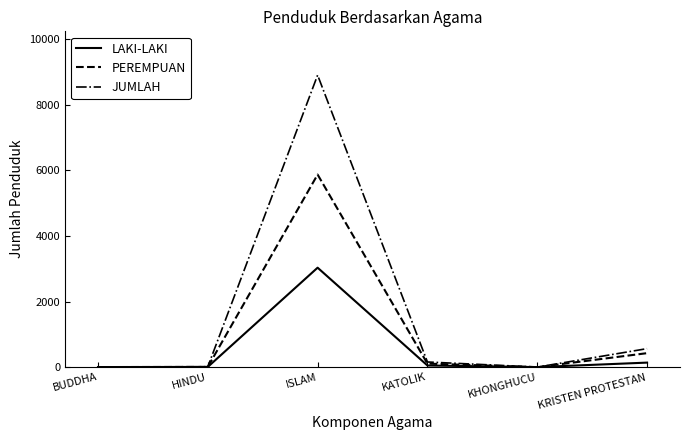

The value of PEREMPUAN at ISLAM is 5873. True or false?

True